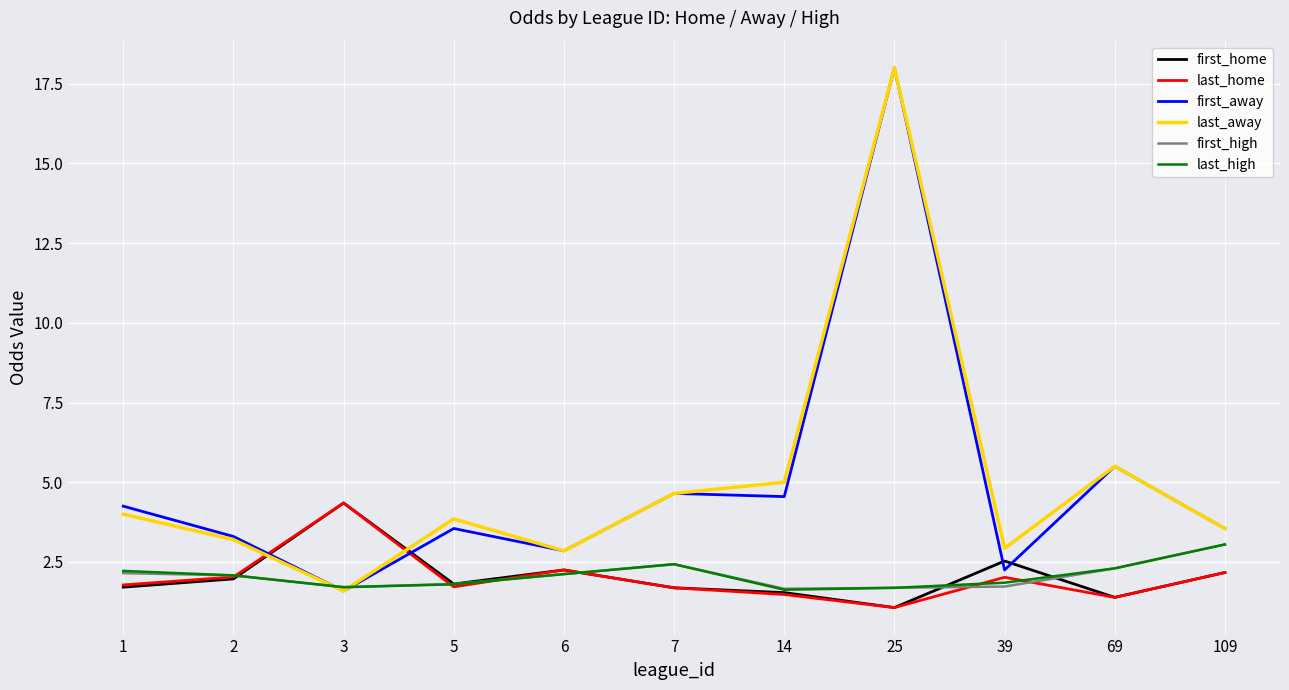

What is the smallest value displayed?

1.1